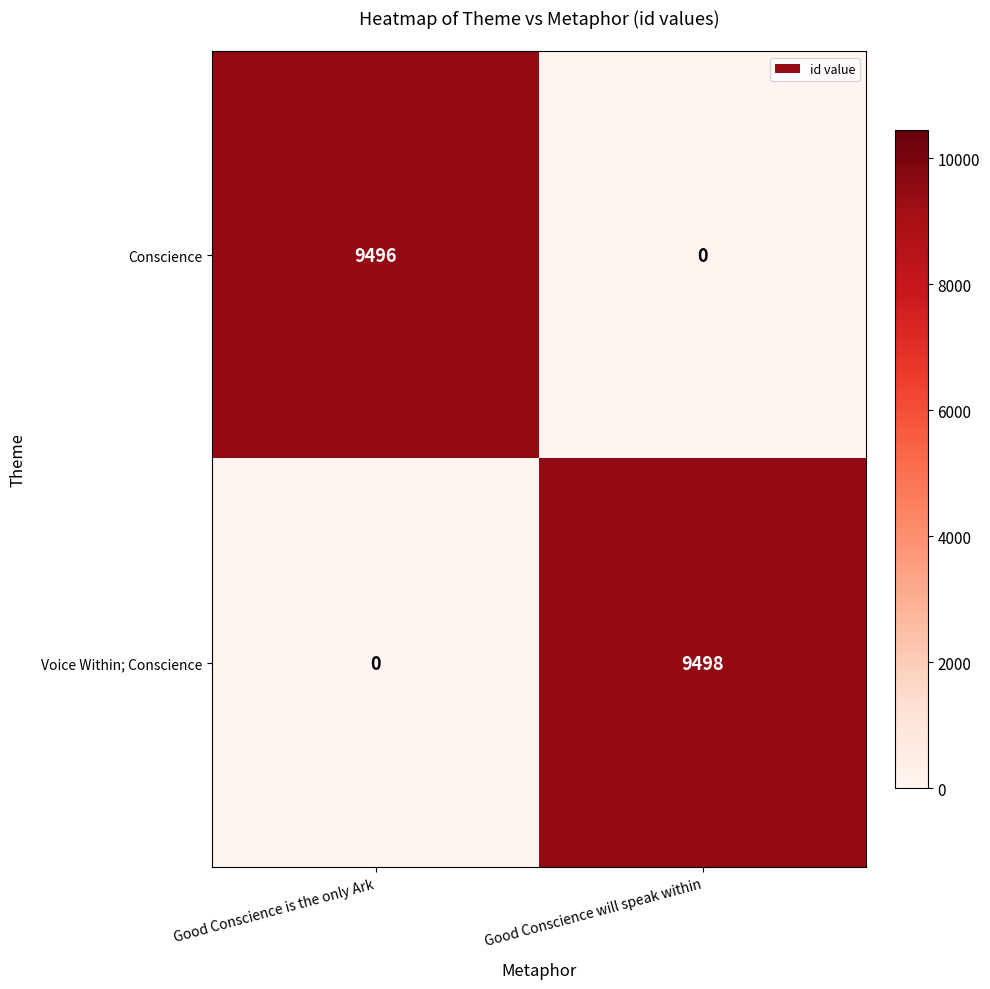

Which series has the largest total across all categories?

Voice Within; Conscience